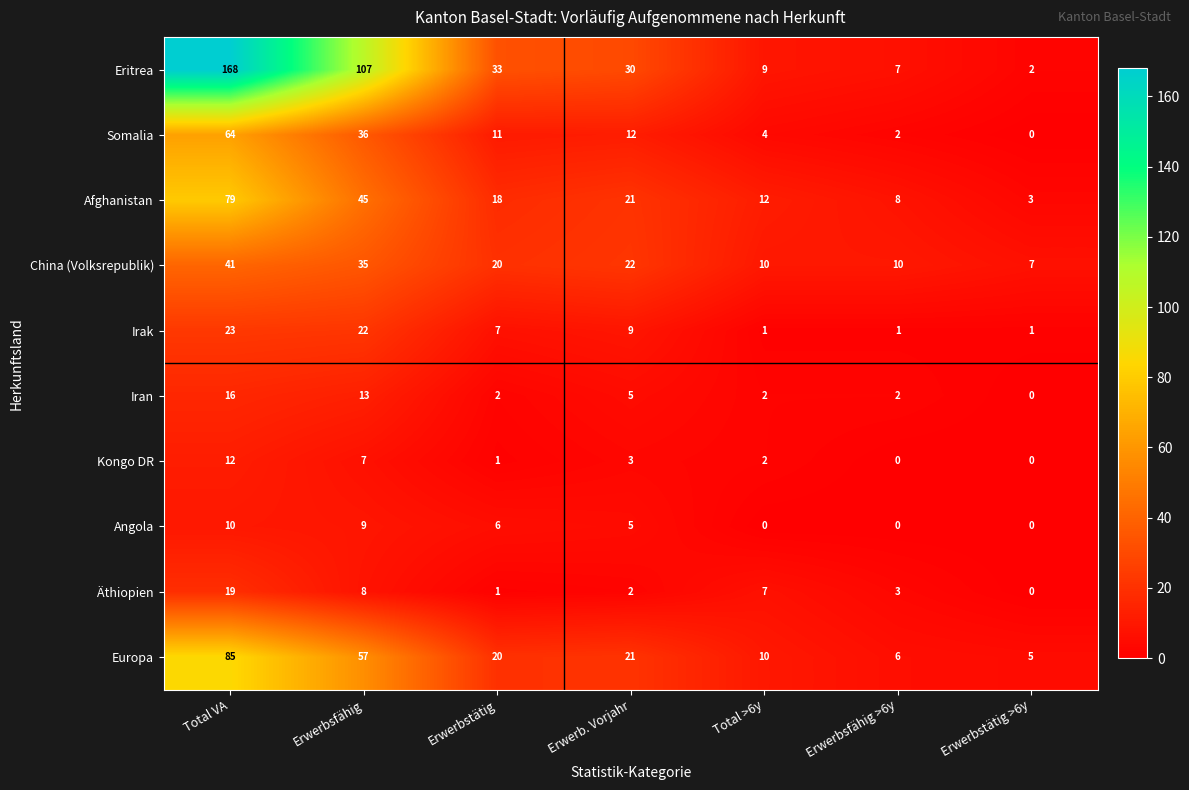

Which series has the largest range (max minus min)?

Eritrea